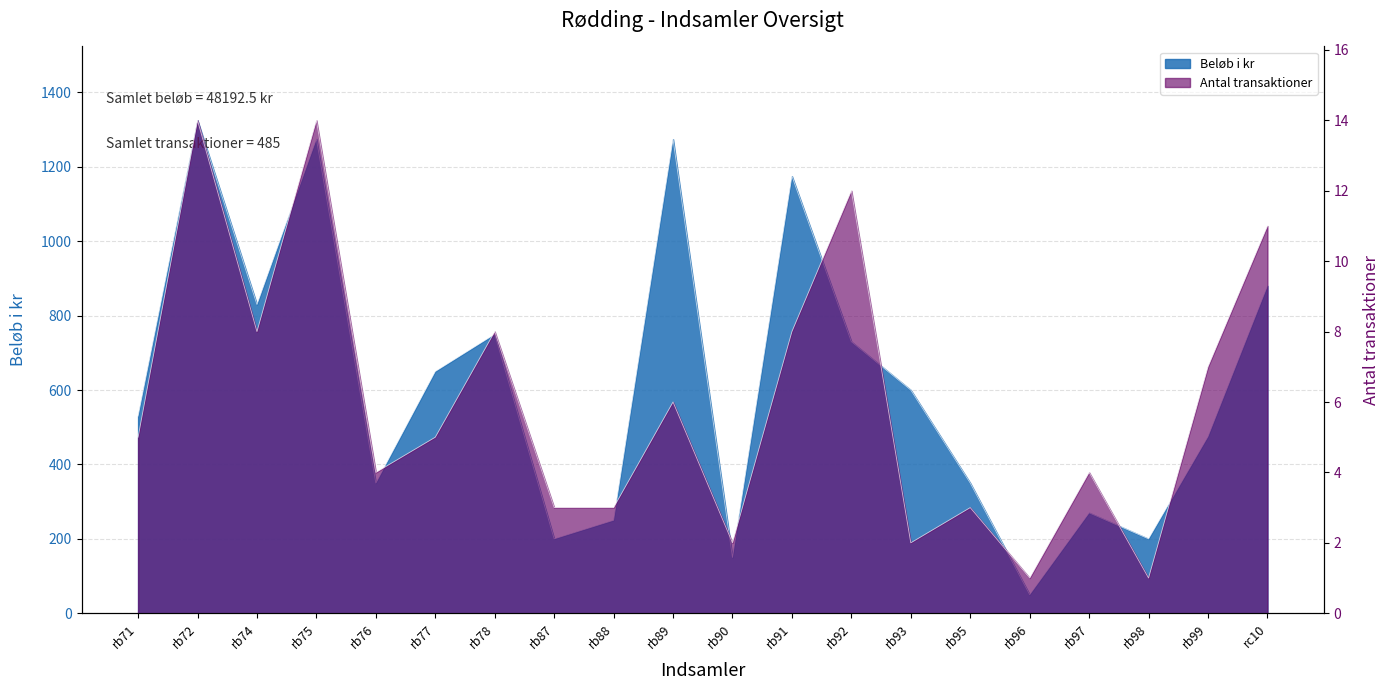

Is it true that Antal transaktioner equals 2.0 at rb93?

True